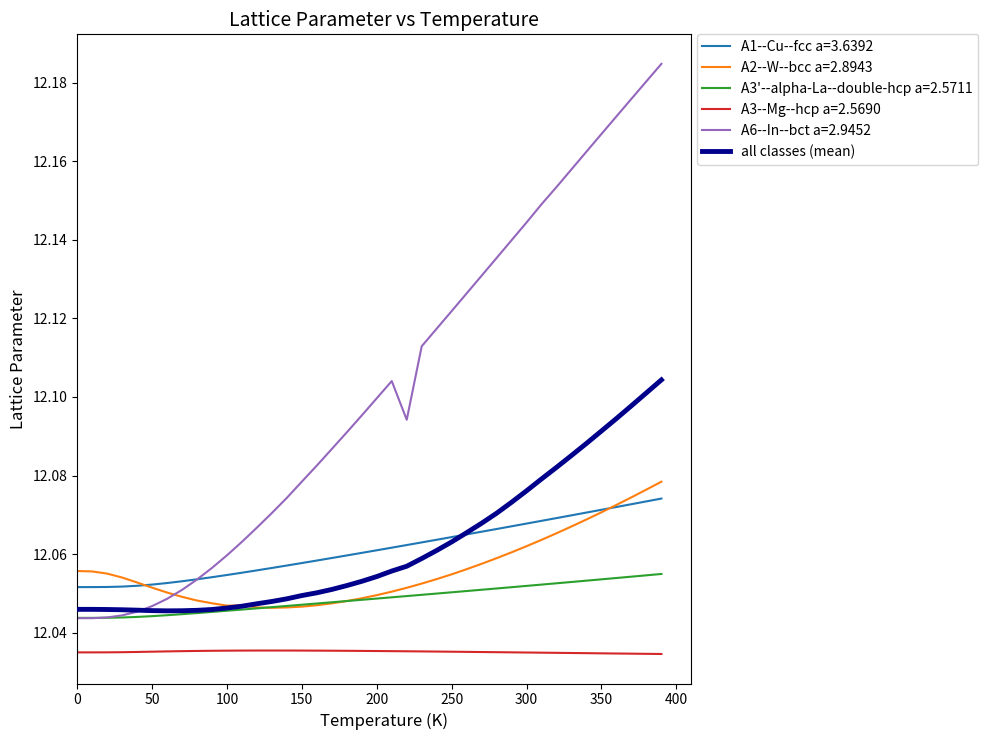

True or false: A6--In--bct a=2.9452 and A3--Mg--hcp a=2.5690 cross at least once.

False